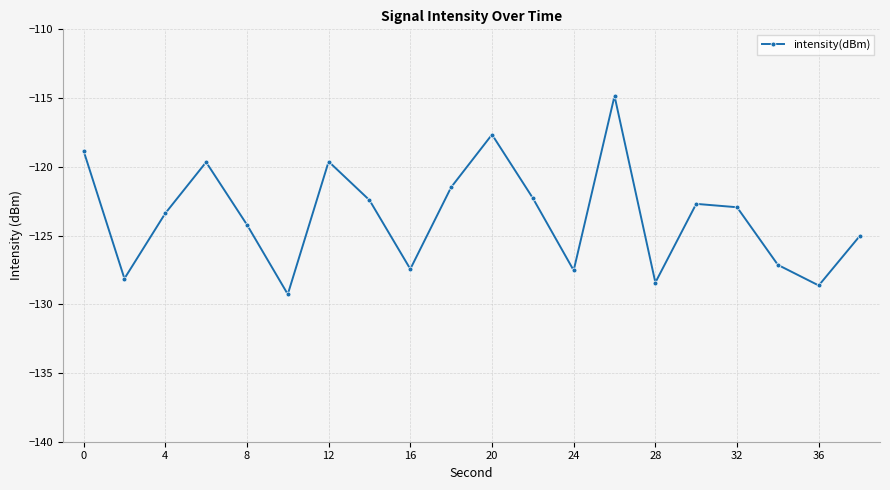

What is the smallest value displayed?

-129.3